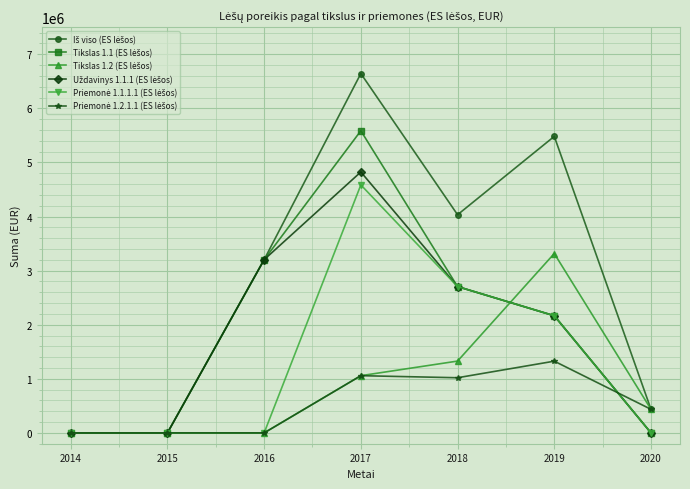

At which category is the sum across all series the highest?

2017